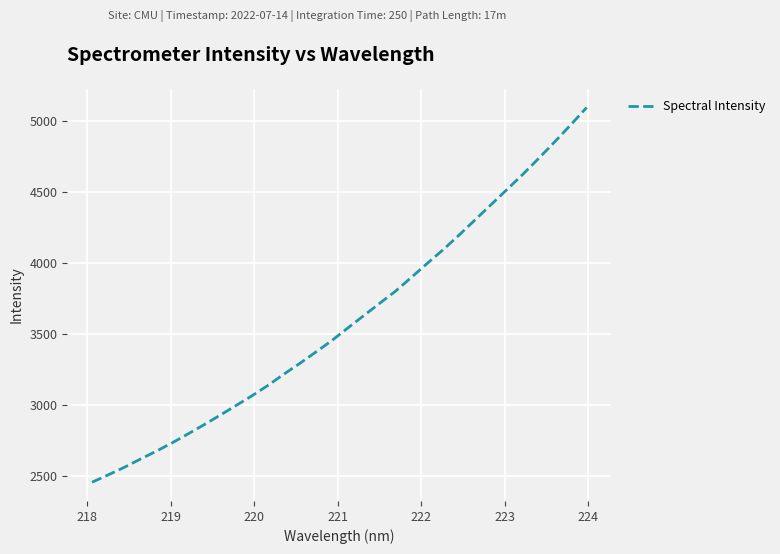

What is the minimum value shown in the chart?

2455.5